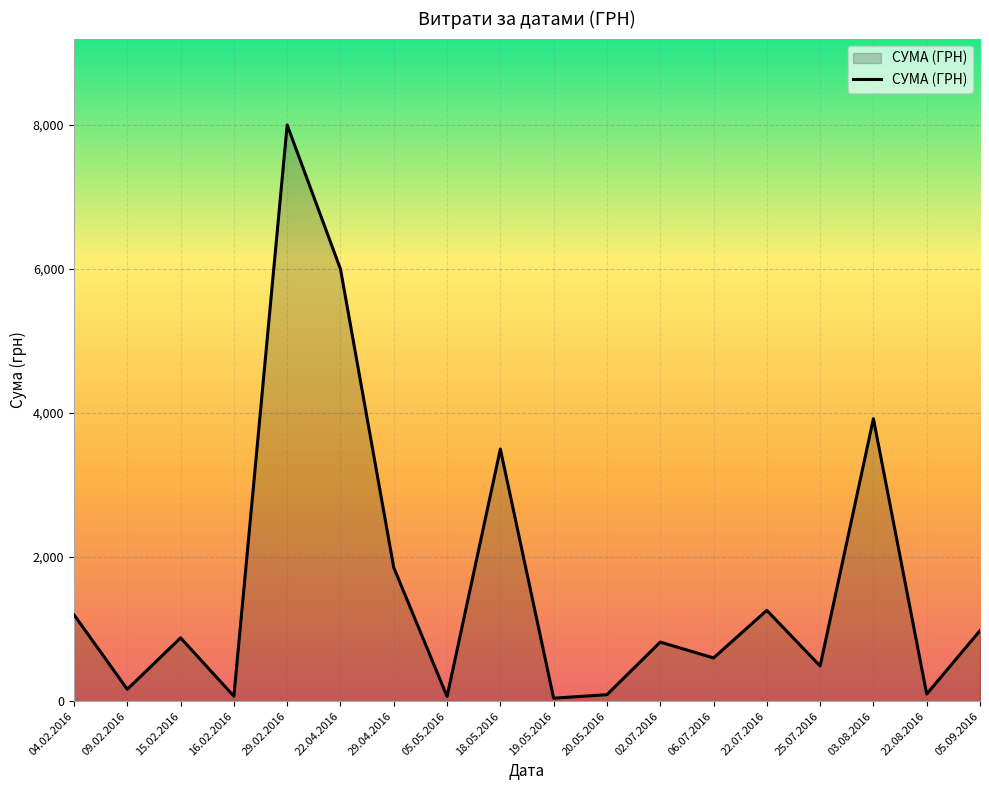

What is the difference between the second highest and second lowest values?

5935.1